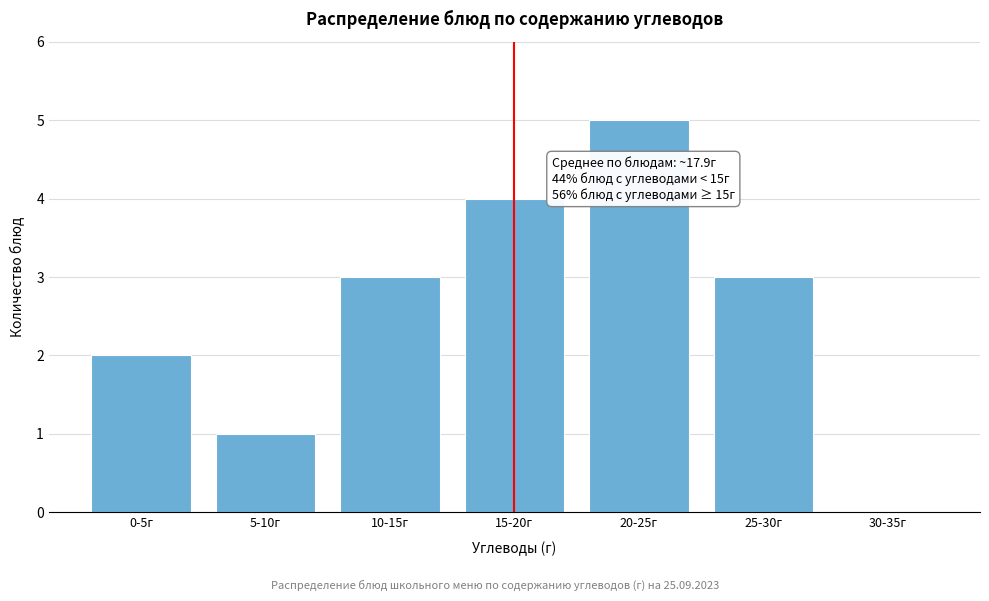

Reading left to right, extract all data points from this chart.

0-5г=2	5-10г=1	10-15г=3	15-20г=4	20-25г=5	25-30г=3	30-35г=0